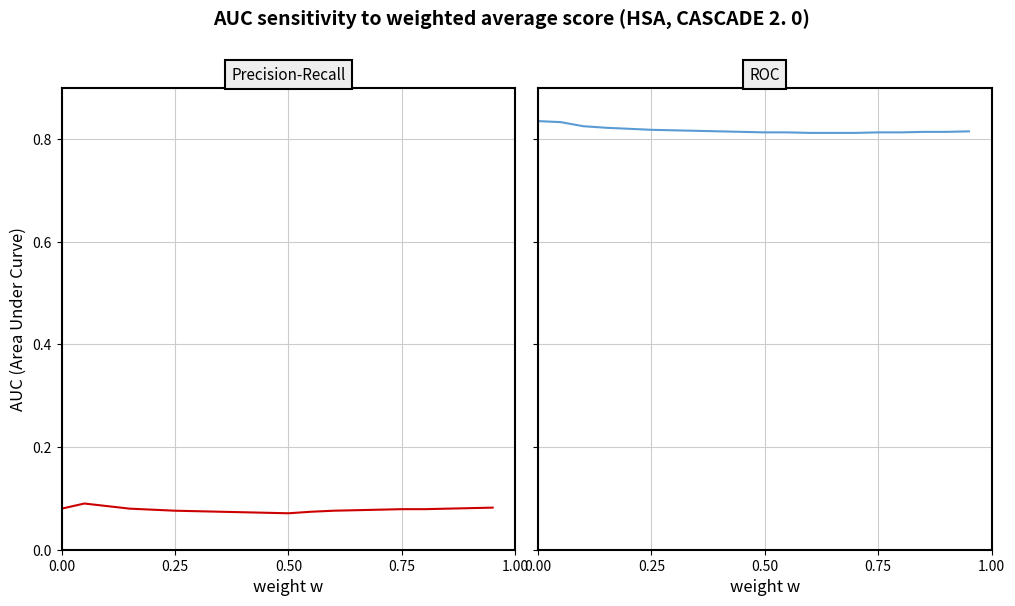

True or false: Base Min (ROC) has more than 0 interior local peaks.

False